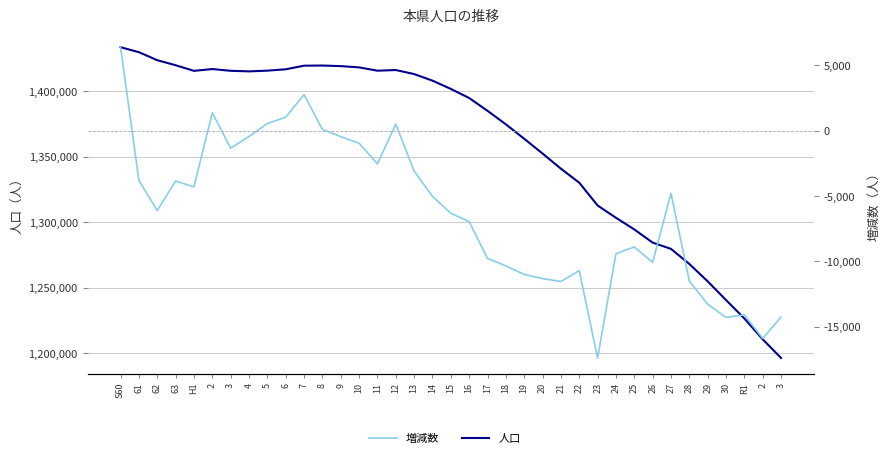

True or false: 増減数 has a value of -451 at 9.

True